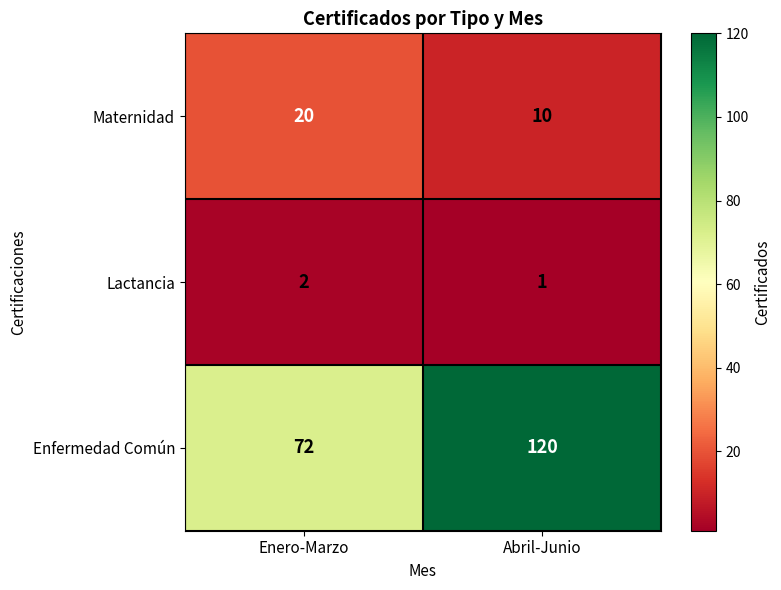

What is the difference between the maximum and minimum values in the Maternidad series?

10